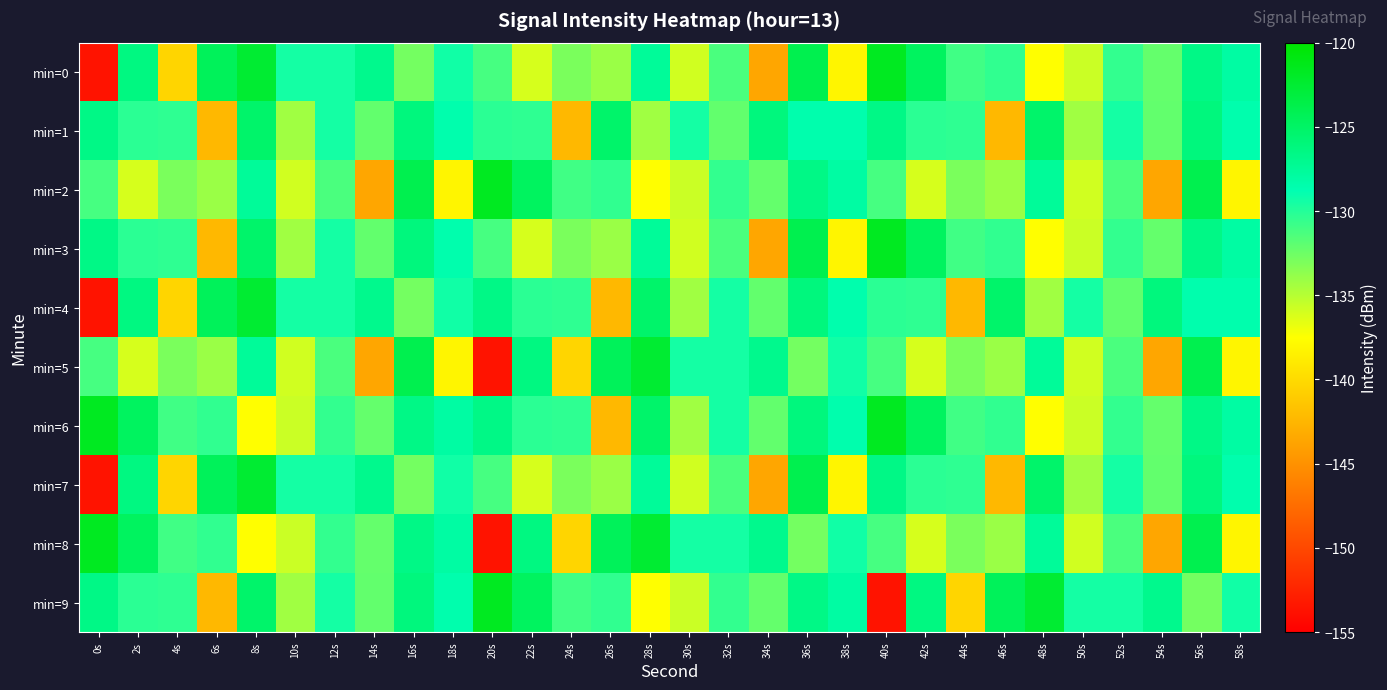

Count the number of data series in this chart.

10